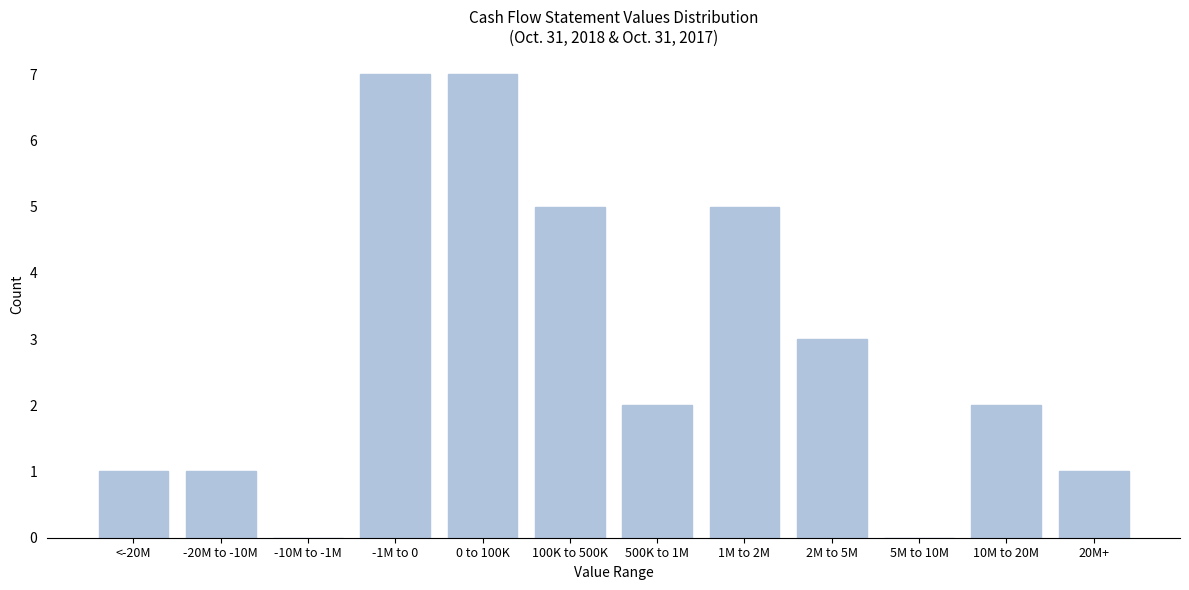

Reading left to right, list all the values displayed in this chart.

<-20M=1	-20M to -10M=1	-10M to -1M=0	-1M to 0=7	0 to 100K=7	100K to 500K=5	500K to 1M=2	1M to 2M=5	2M to 5M=3	5M to 10M=0	10M to 20M=2	20M+=1